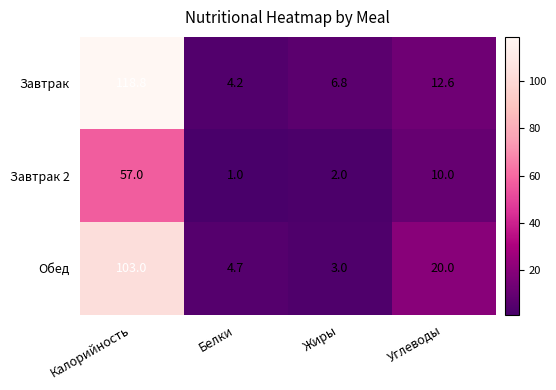

At which label does Завтрак 2 reach its peak?

Калорийность